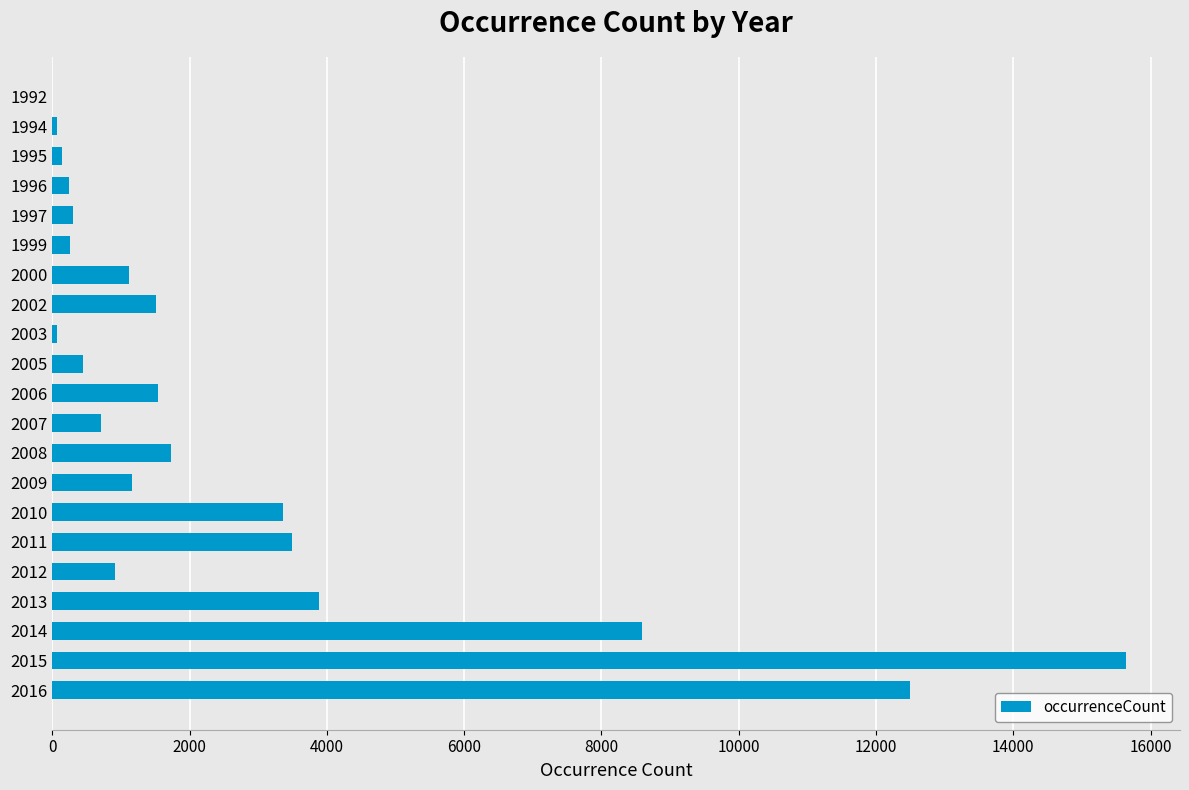

What is the sum of all values?

57671